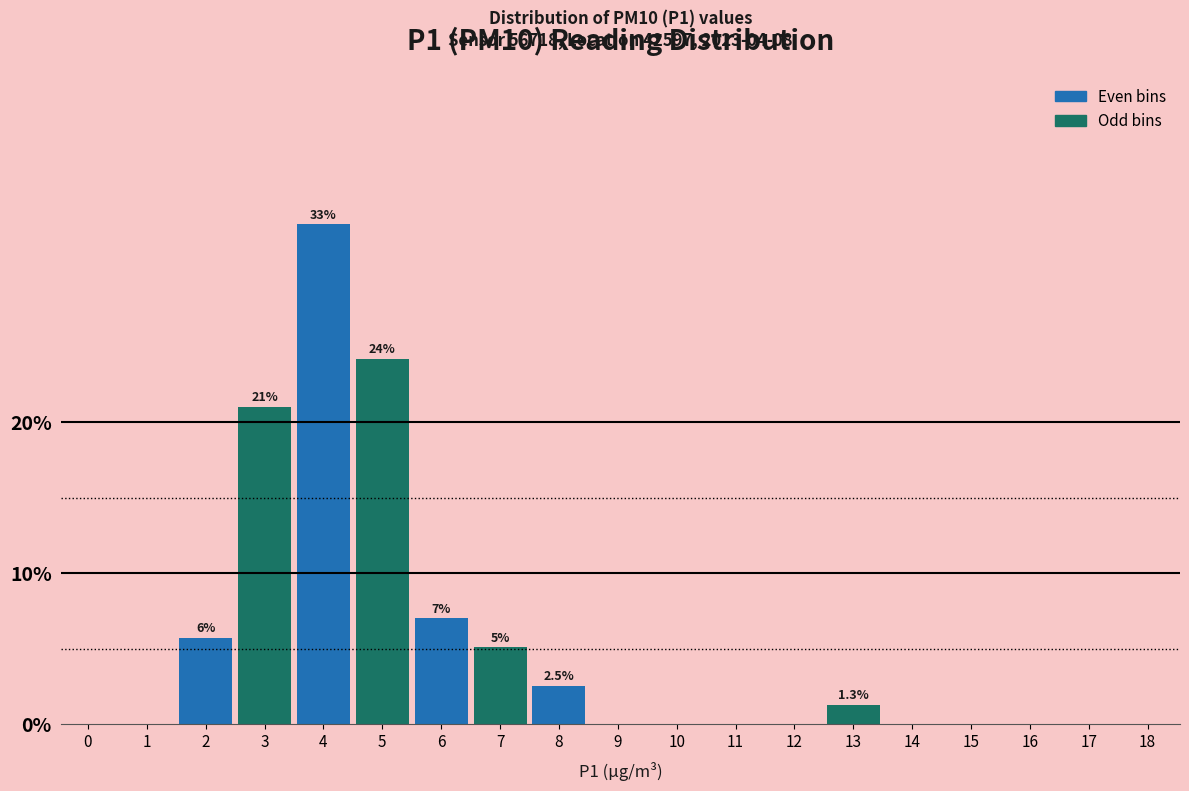

Reading left to right, extract all data points from this chart.

0=0.0	1=0.0	2=5.7	3=21.0	4=33.1	5=24.2	6=7.0	7=5.1	8=2.5	9=0.0	10=0.0	11=0.0	12=0.0	13=1.3	14=0.0	15=0.0	16=0.0	17=0.0	18=0.0